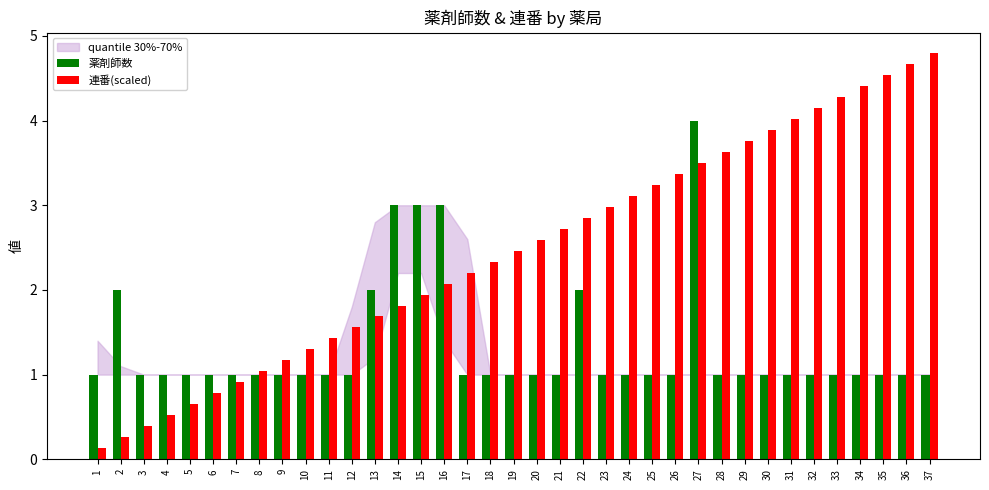

Reading left to right, extract all data points from this chart.

薬剤師数: 1.0	2.0	1.0	1.0	1.0	1.0	1.0	1.0	1.0	1.0	1.0	1.0	2.0	3.0	3.0	3.0	1.0	1.0	1.0	1.0	1.0	2.0	1.0	1.0	1.0	1.0	4.0	1.0	1.0	1.0	1.0	1.0	1.0	1.0	1.0	1.0	1.0
連番(scaled): 0.1	0.3	0.4	0.5	0.6	0.8	0.9	1.0	1.2	1.3	1.4	1.6	1.7	1.8	1.9	2.1	2.2	2.3	2.5	2.6	2.7	2.9	3.0	3.1	3.2	3.4	3.5	3.6	3.8	3.9	4.0	4.2	4.3	4.4	4.5	4.7	4.8